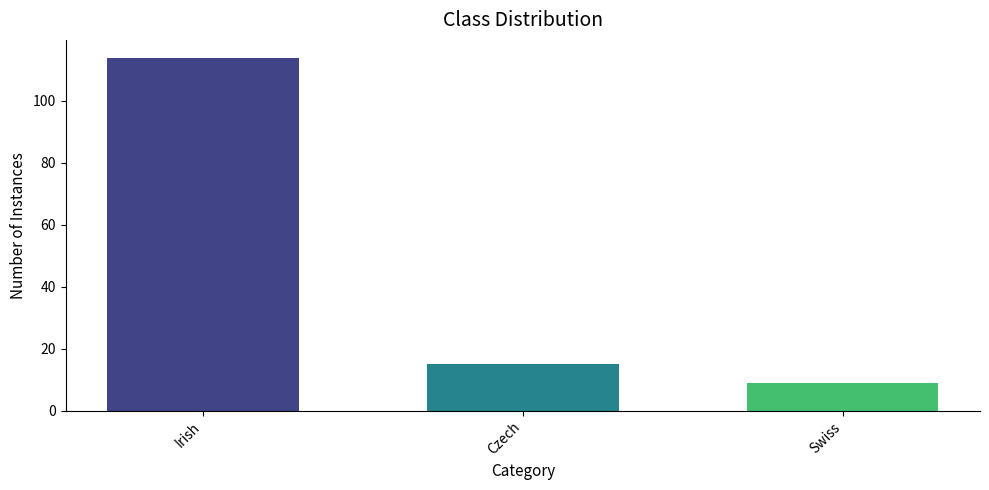

What is the sum of all values?

138